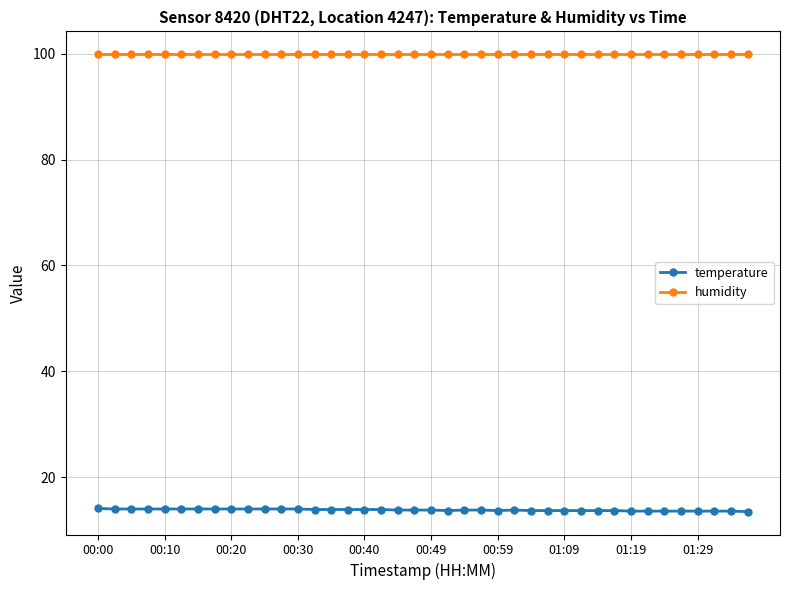

What is the average value of the temperature series?

13.8